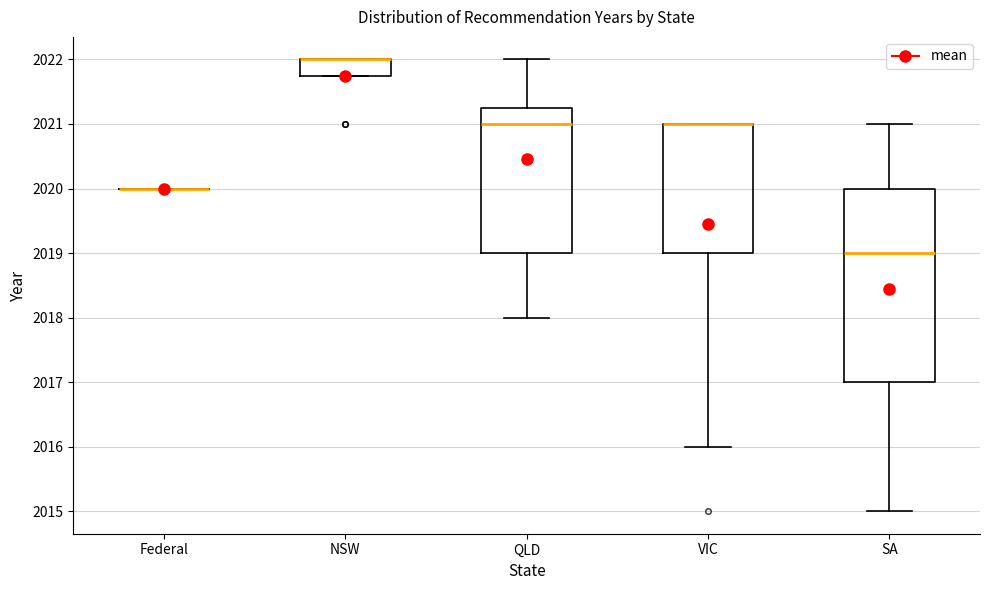

Comparing the boxes themselves (not the whiskers), which one is the tallest?

SA